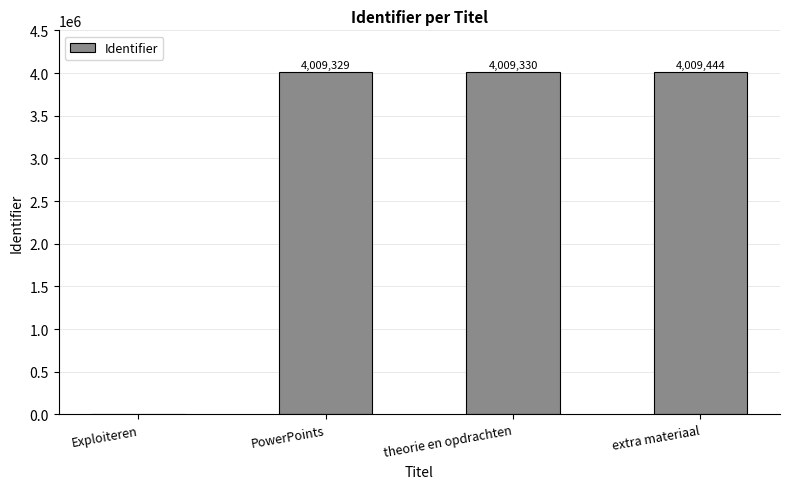

What is the sum of the values at theorie en opdrachten and PowerPoints?

8018659